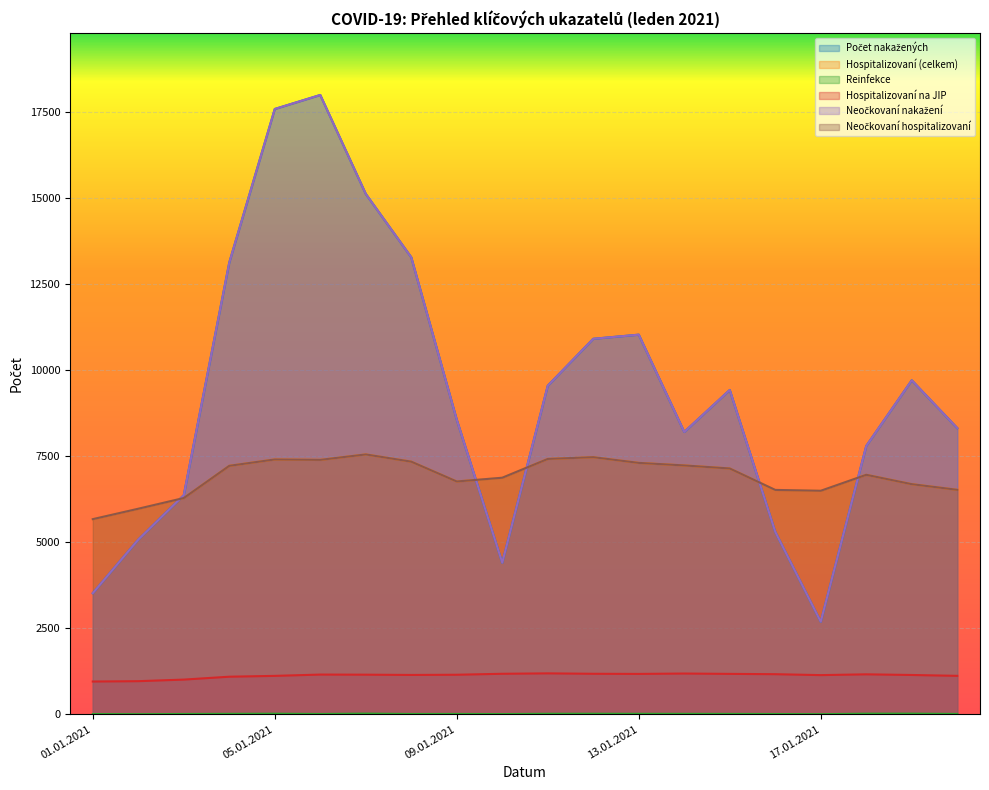

Is the value of Reinfekce at 06.01.2021 greater than the value of Počet nakažených at 04.01.2021?

No